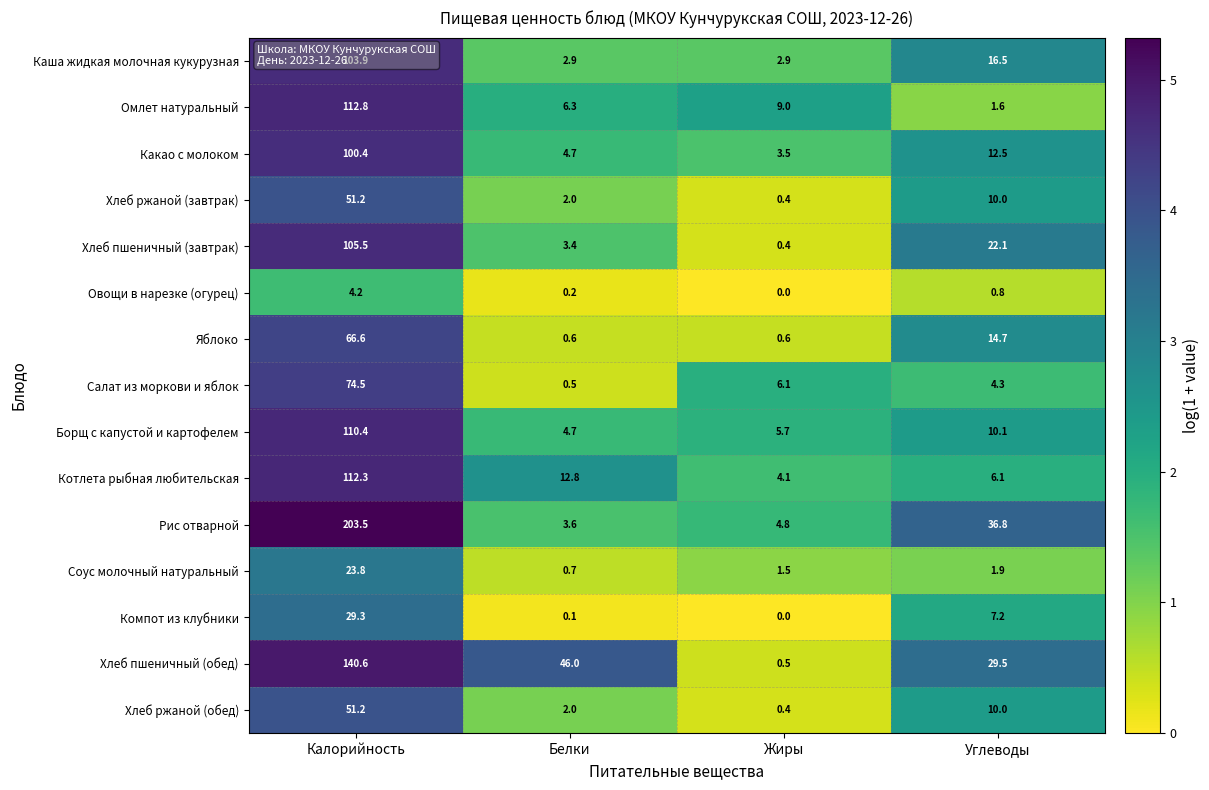

What is the average value of the Хлеб ржаной (обед) series?

15.9